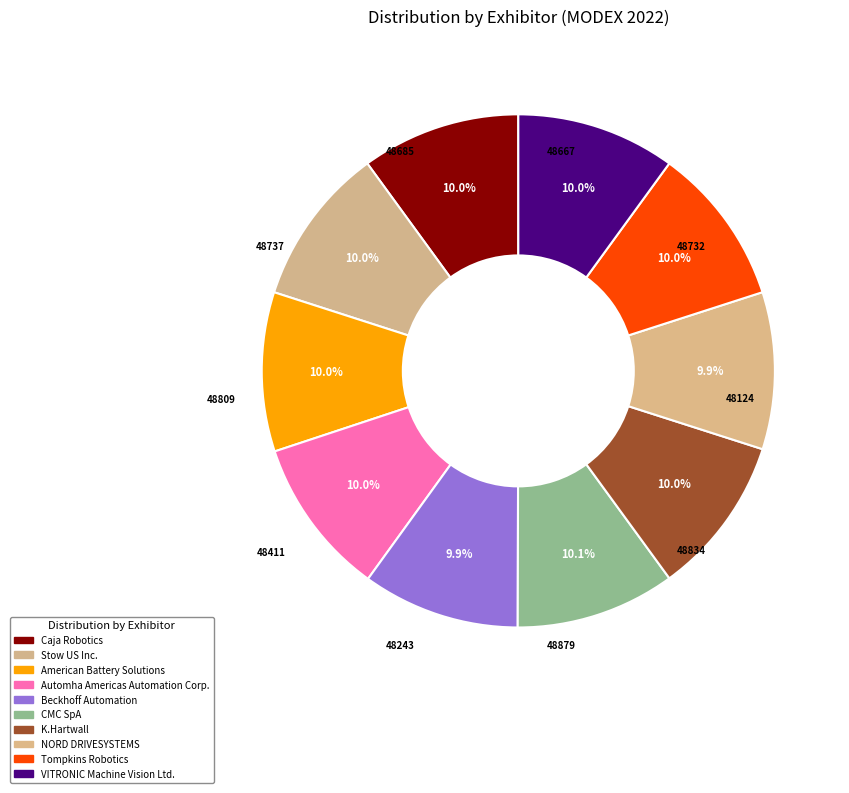

Count the number of slices in the pie.

10